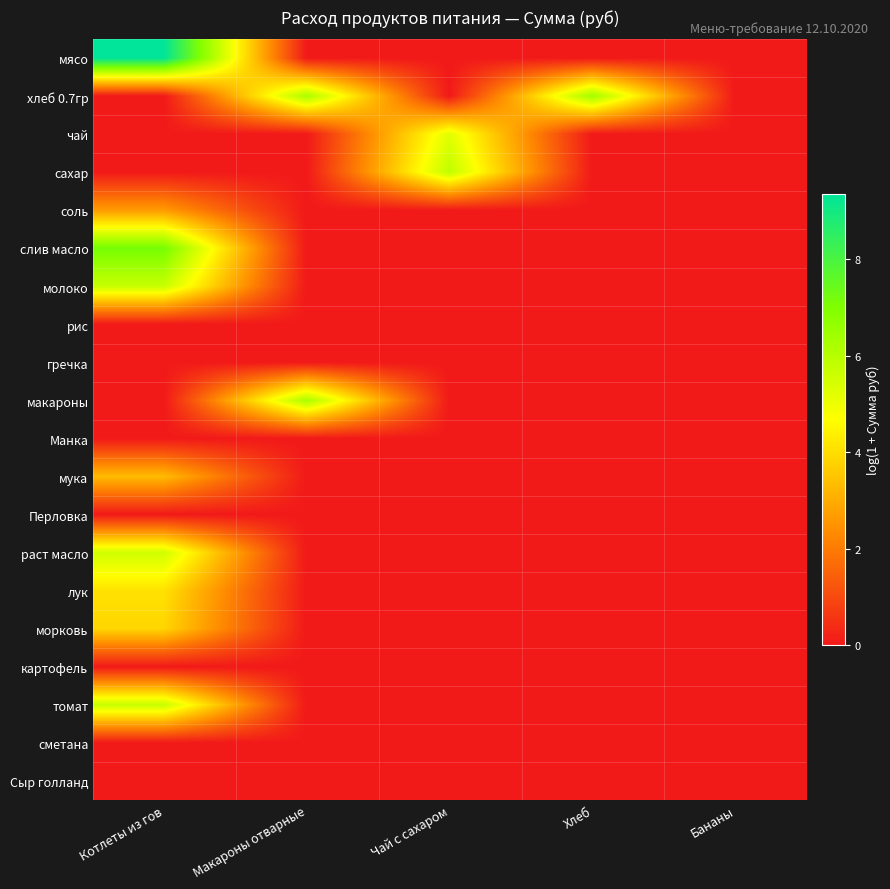

Reading left to right, extract all data points from this chart.

мясо: Котлеты из гов=9.3	Макароны отварные=0.0	Чай с сахаром=0.0	Хлеб=0.0	Бананы=0.0
хлеб 0.7гр: Котлеты из гов=0.0	Макароны отварные=6.2	Чай с сахаром=0.0	Хлеб=6.4	Бананы=0.0
чай: Котлеты из гов=0.0	Макароны отварные=0.0	Чай с сахаром=5.2	Хлеб=0.0	Бананы=0.0
сахар: Котлеты из гов=0.0	Макароны отварные=0.0	Чай с сахаром=5.8	Хлеб=0.0	Бананы=0.0
соль: Котлеты из гов=2.6	Макароны отварные=0.0	Чай с сахаром=0.0	Хлеб=0.0	Бананы=0.0
слив масло: Котлеты из гов=7.2	Макароны отварные=0.0	Чай с сахаром=0.0	Хлеб=0.0	Бананы=0.0
молоко: Котлеты из гов=5.7	Макароны отварные=0.0	Чай с сахаром=0.0	Хлеб=0.0	Бананы=0.0
рис: Котлеты из гов=0.0	Макароны отварные=0.0	Чай с сахаром=0.0	Хлеб=0.0	Бананы=0.0
гречка: Котлеты из гов=0.0	Макароны отварные=0.0	Чай с сахаром=0.0	Хлеб=0.0	Бананы=0.0
макароны: Котлеты из гов=0.0	Макароны отварные=6.2	Чай с сахаром=0.0	Хлеб=0.0	Бананы=0.0
Манка: Котлеты из гов=0.0	Макароны отварные=0.0	Чай с сахаром=0.0	Хлеб=0.0	Бананы=0.0
мука: Котлеты из гов=3.3	Макароны отварные=0.0	Чай с сахаром=0.0	Хлеб=0.0	Бананы=0.0
Перловка: Котлеты из гов=0.0	Макароны отварные=0.0	Чай с сахаром=0.0	Хлеб=0.0	Бананы=0.0
раст масло: Котлеты из гов=5.5	Макароны отварные=0.0	Чай с сахаром=0.0	Хлеб=0.0	Бананы=0.0
лук: Котлеты из гов=4.1	Макароны отварные=0.0	Чай с сахаром=0.0	Хлеб=0.0	Бананы=0.0
морковь: Котлеты из гов=3.8	Макароны отварные=0.0	Чай с сахаром=0.0	Хлеб=0.0	Бананы=0.0
картофель: Котлеты из гов=0.0	Макароны отварные=0.0	Чай с сахаром=0.0	Хлеб=0.0	Бананы=0.0
томат: Котлеты из гов=5.7	Макароны отварные=0.0	Чай с сахаром=0.0	Хлеб=0.0	Бананы=0.0
сметана: Котлеты из гов=0.0	Макароны отварные=0.0	Чай с сахаром=0.0	Хлеб=0.0	Бананы=0.0
Сыр голланд: Котлеты из гов=0.0	Макароны отварные=0.0	Чай с сахаром=0.0	Хлеб=0.0	Бананы=0.0